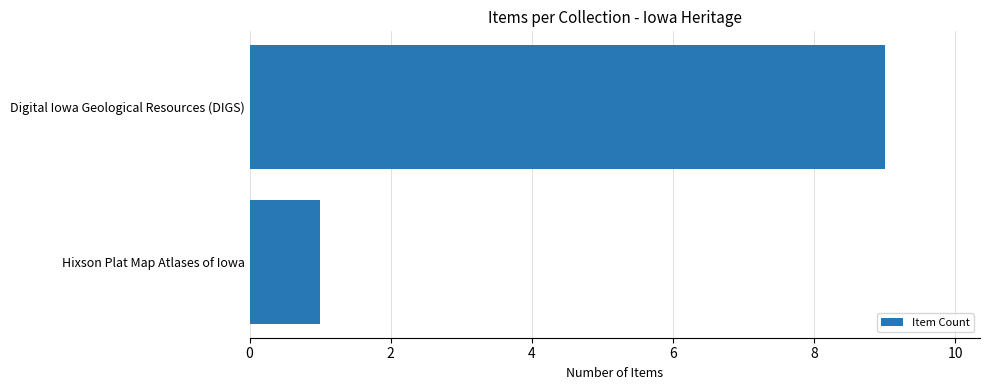

List the labels in order of value, smallest first.

Hixson Plat Map Atlases of Iowa, Digital Iowa Geological Resources (DIGS)